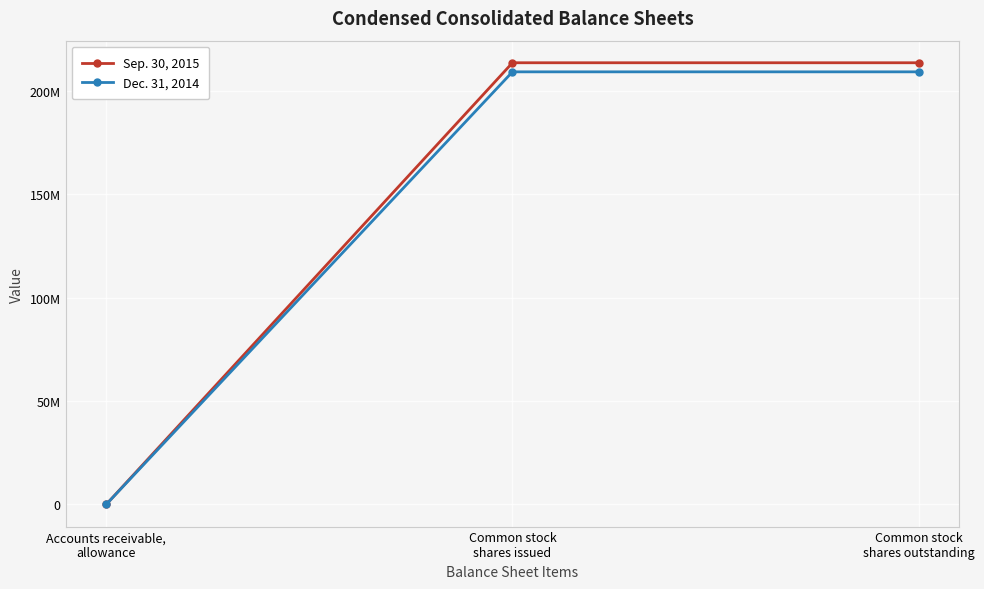

Which series changed the most between Accounts receivable,
allowance and Common stock
shares outstanding?

Sep. 30, 2015